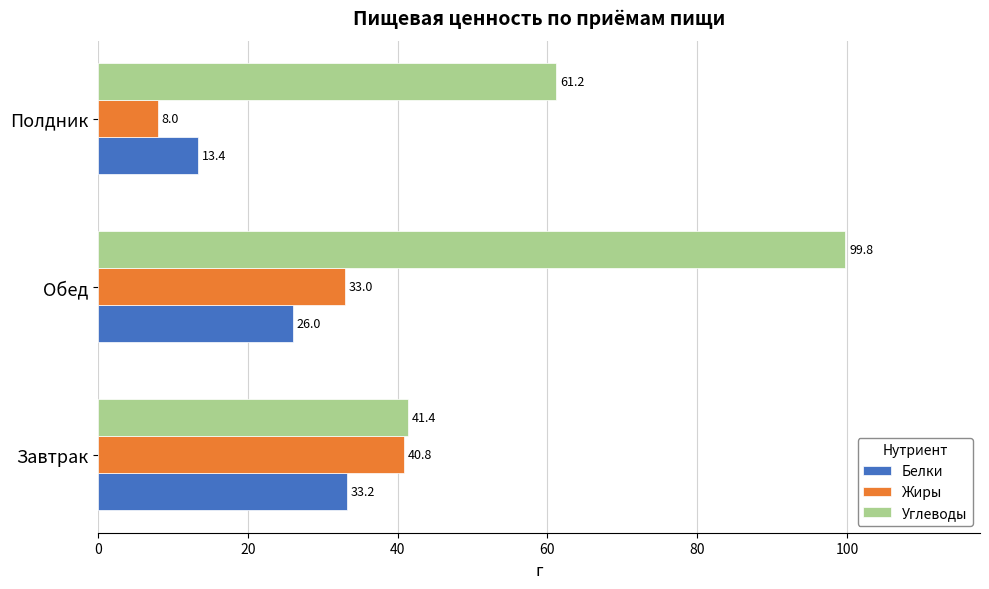

The Углеводы series shows 25.5 at Завтрак. True or false?

False